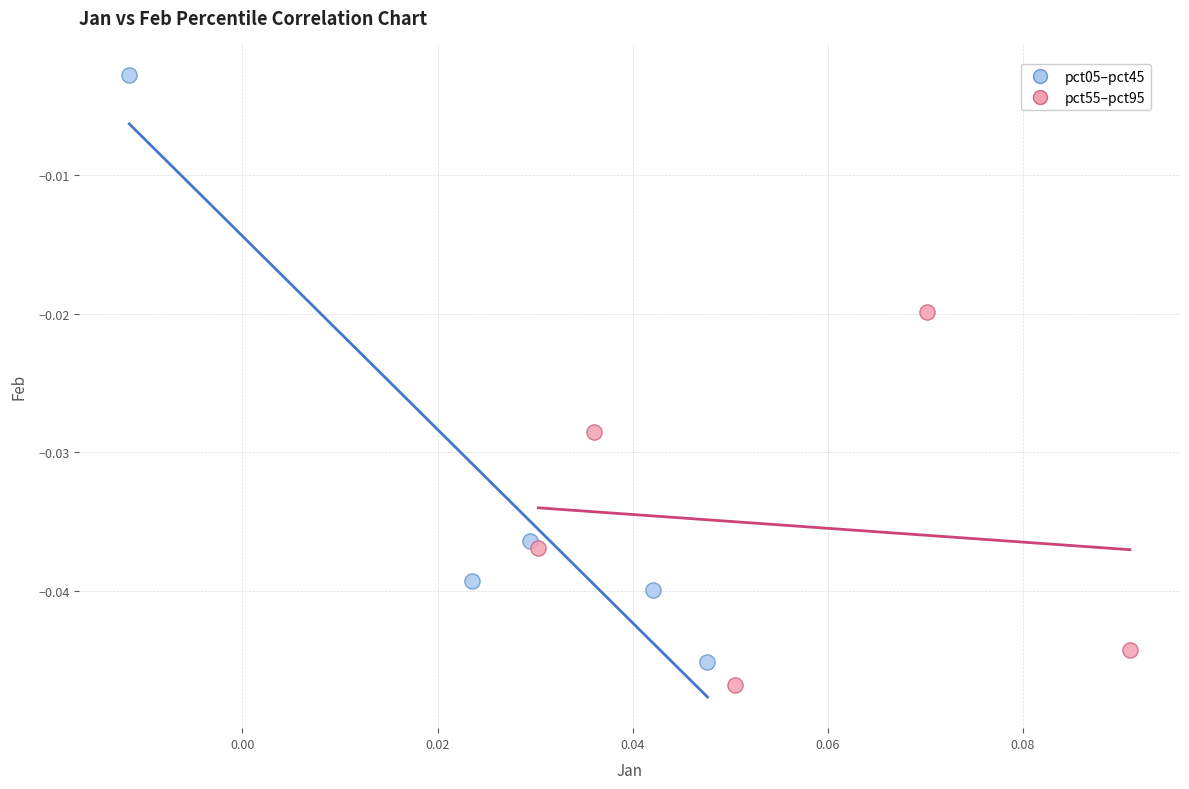

What are all the series names shown in the legend?

pct05–pct45, pct55–pct95